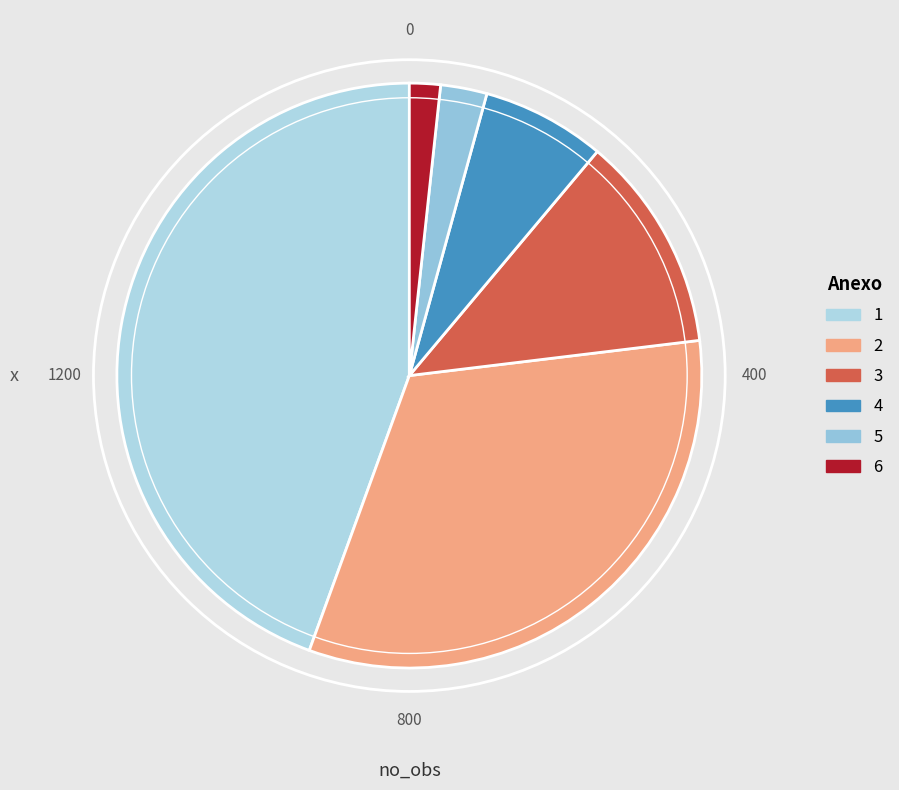

How many segments does this pie chart have?

6